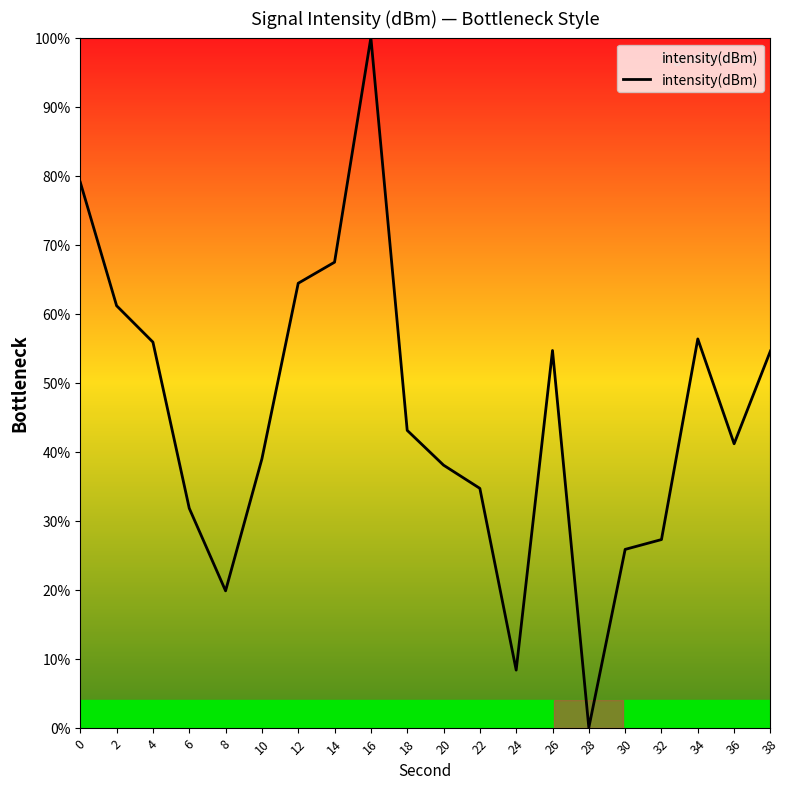

What value does the data have at 6?

31.8